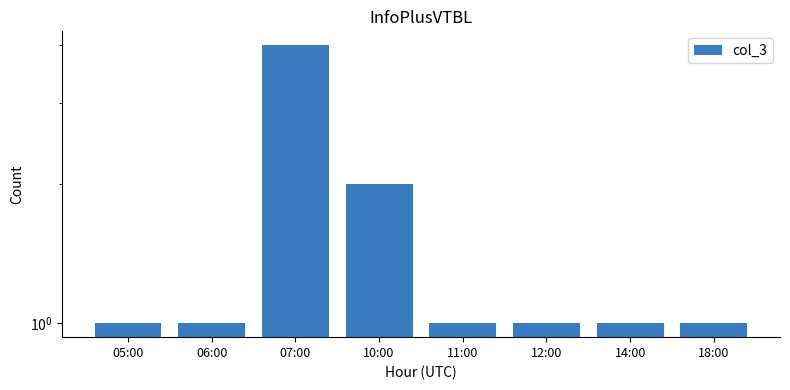

True or false: the data shows 0 at 06:00.

False